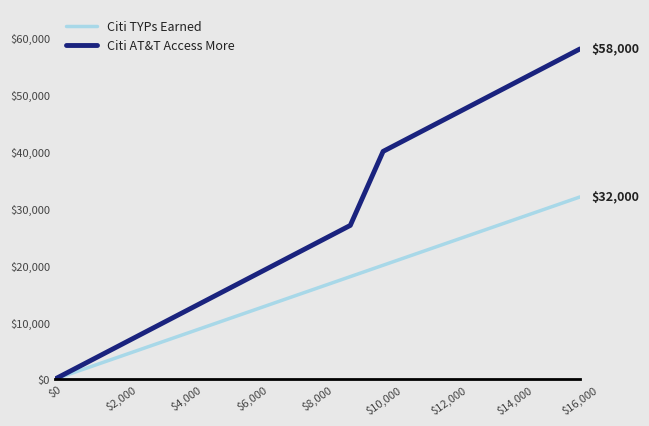

What is the greatest value displayed?

58000